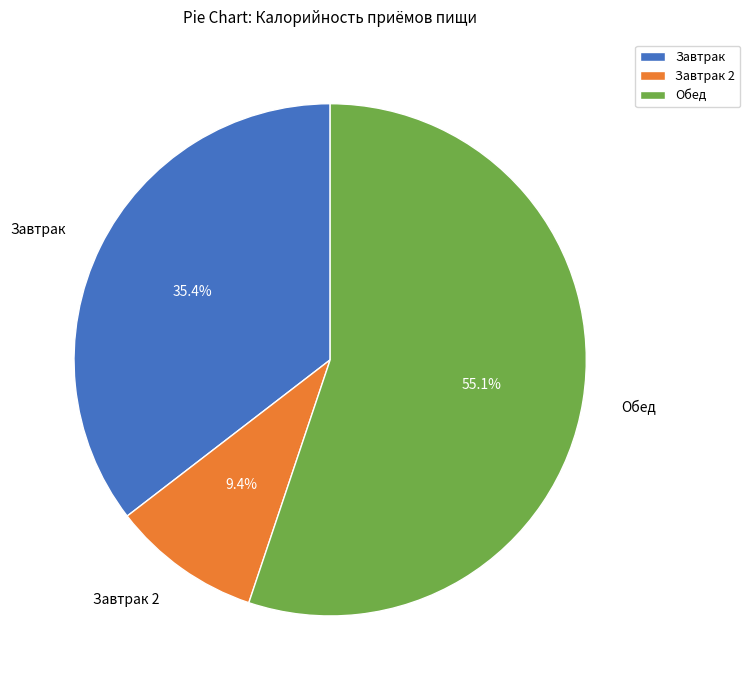

True or false: Завтрак 2 accounts for 18% of the total.

False